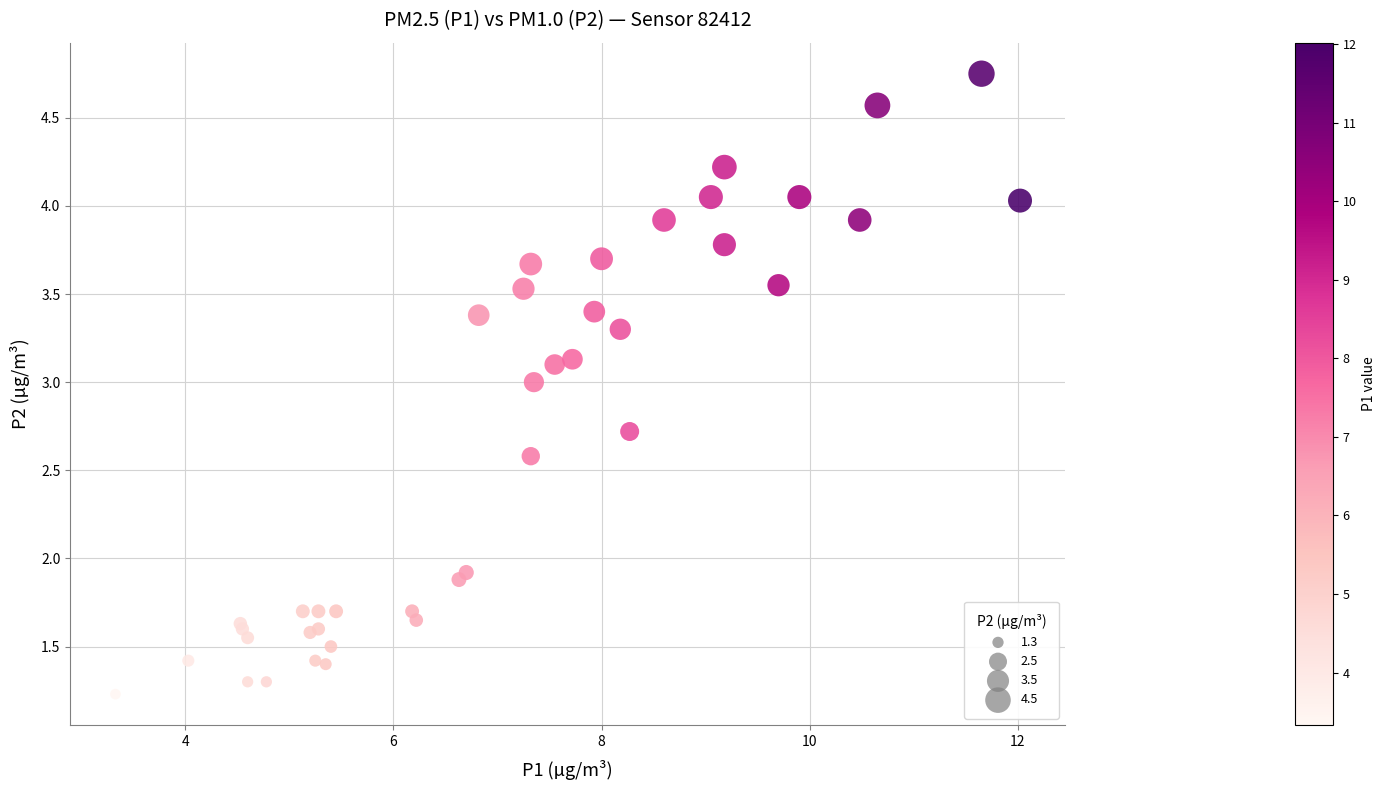

What Y value in the scatter plot is closest to 2?

1.9